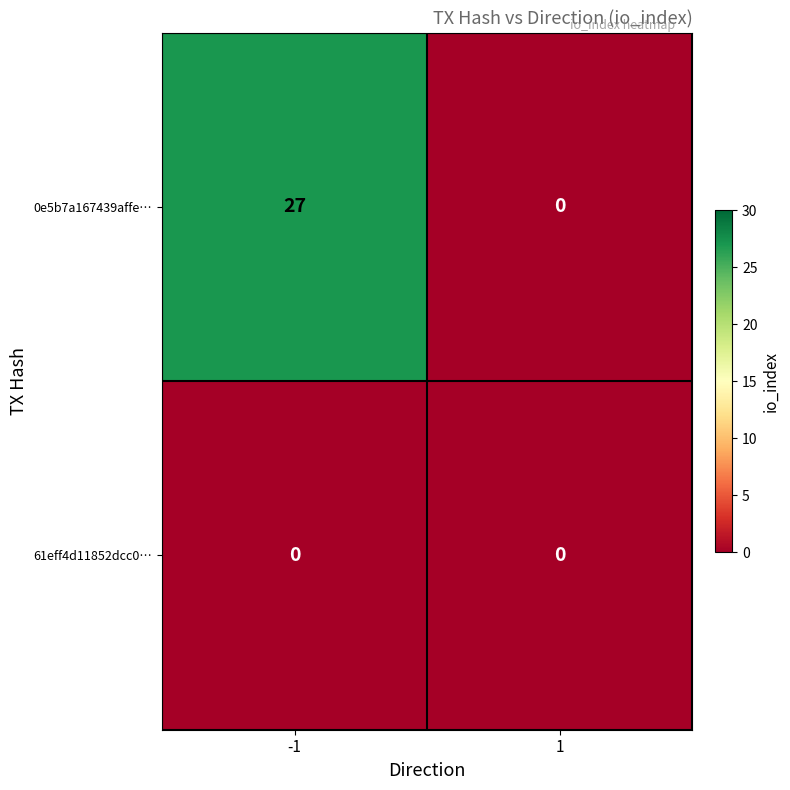

True or false: 61eff4d11852dcc0… has a value of 0 at -1.

True